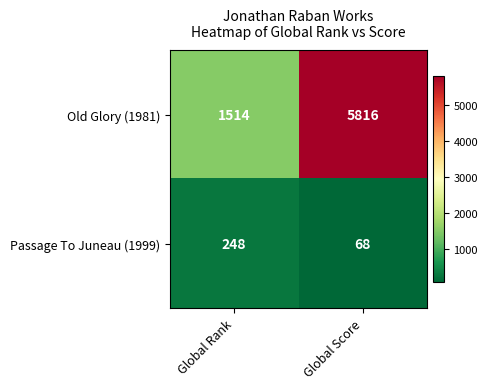

Which series changed the most between Global Rank and Global Score?

Old Glory (1981)